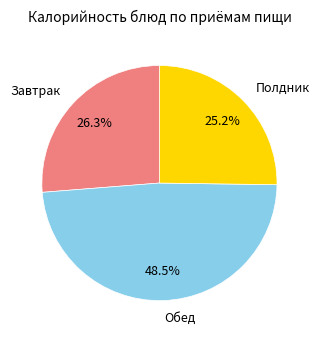

Is there a majority slice in this chart?

No